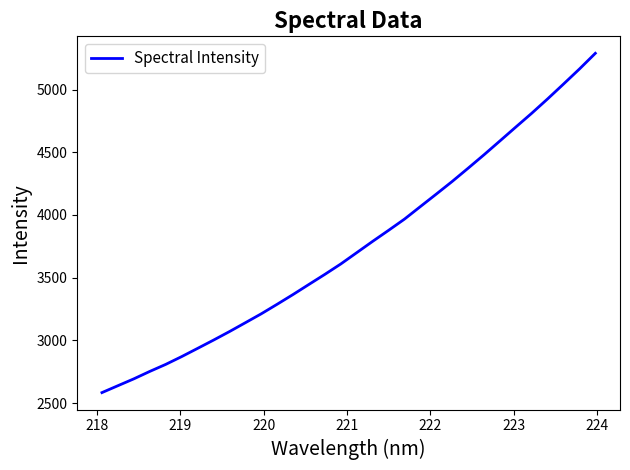

What is the smallest value displayed?

2584.0